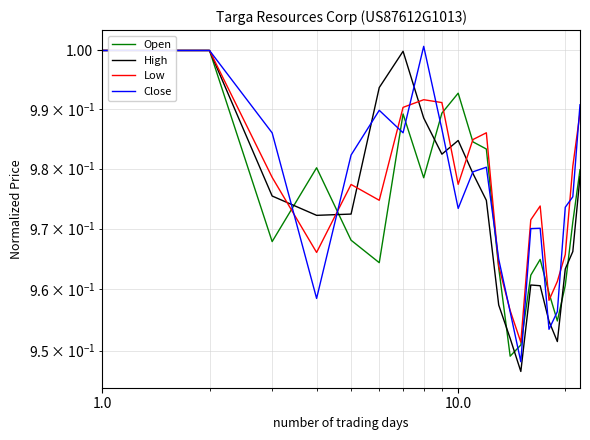

How many series are shown in this chart?

4